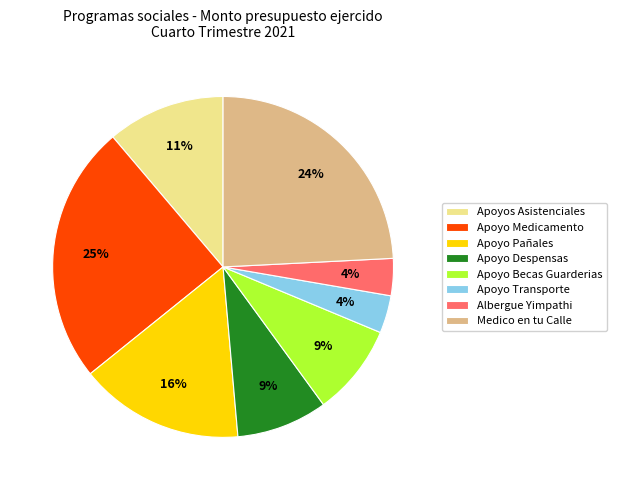

How many segments does this pie chart have?

8